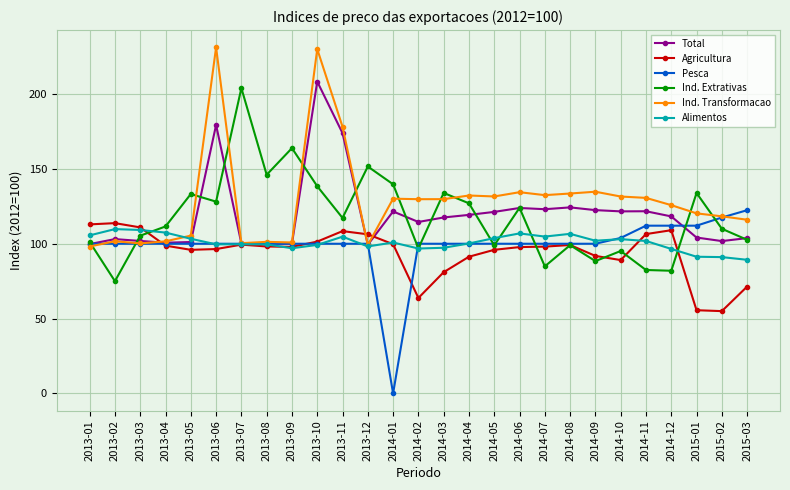

True or false: Pesca has a value of 112.1 at 2015-01.

True